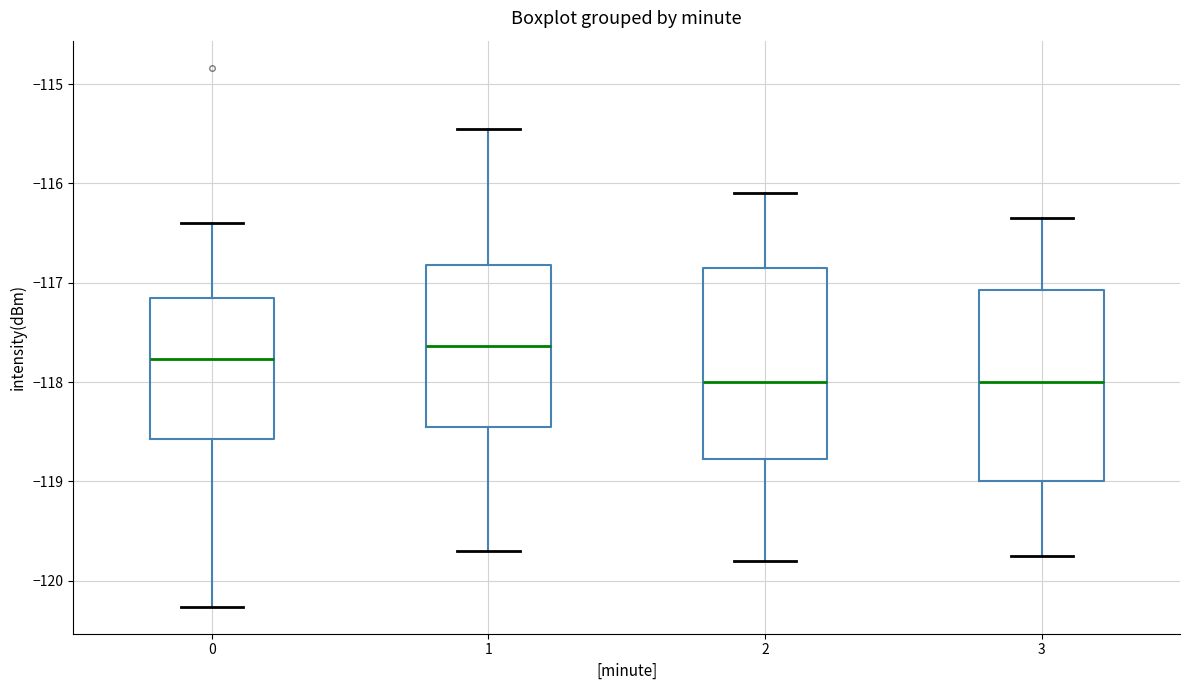

Reading left to right, transcribe this box plot: for each box, give where its median line is, the range the box spans, and where its two whiskers end, as read against the y-axis. The values are not printed on the chart, so give them approximately, as read against the axis.

0: median -117.8, box -118.6 to -117.1, whiskers -120.3 to -116.4
1: median -117.6, box -118.4 to -116.8, whiskers -119.7 to -115.5
2: median -118.0, box -118.8 to -116.8, whiskers -119.8 to -116.1
3: median -118.0, box -119.0 to -117.1, whiskers -119.7 to -116.3